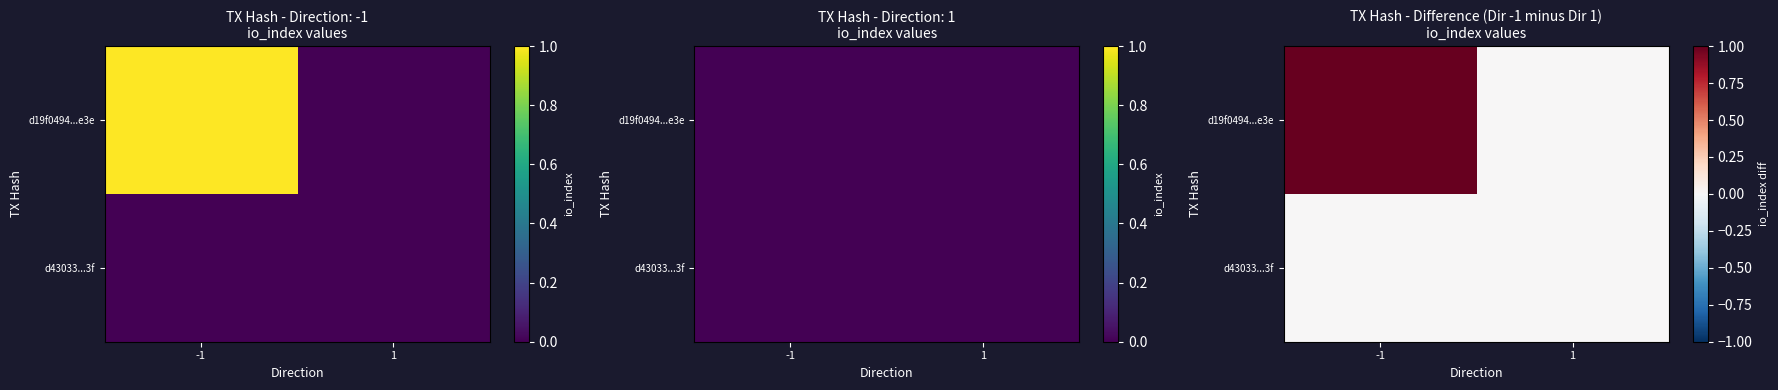

Which label corresponds to the smallest value in the chart?

1